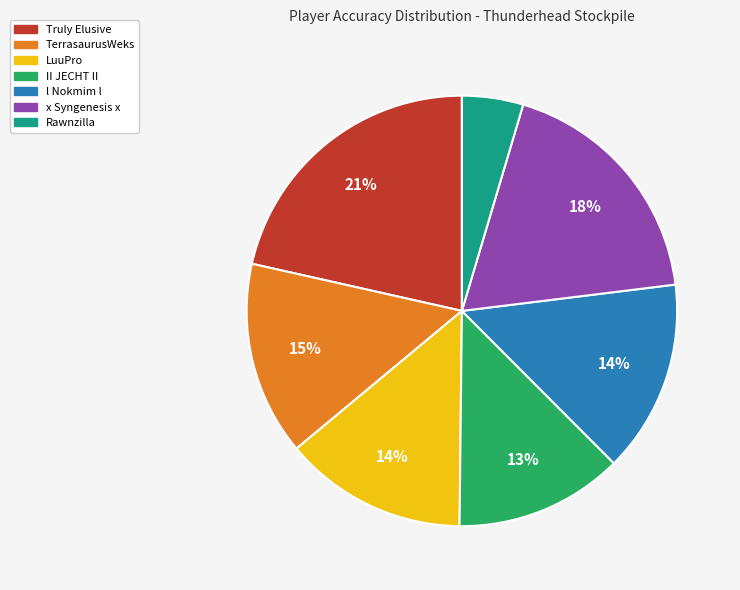

How many slices are in this pie chart?

7